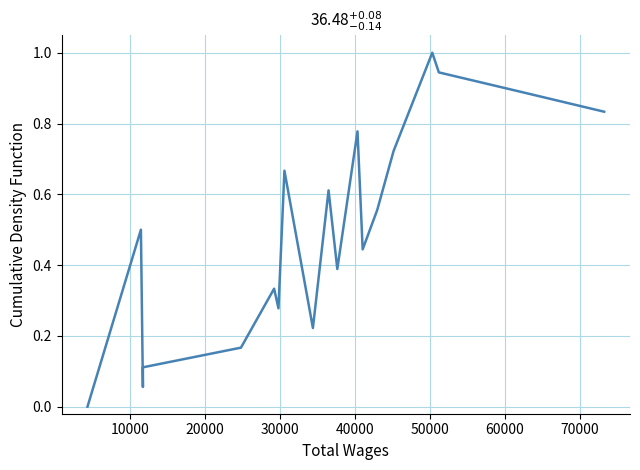

What is the sum of all values?

9.5